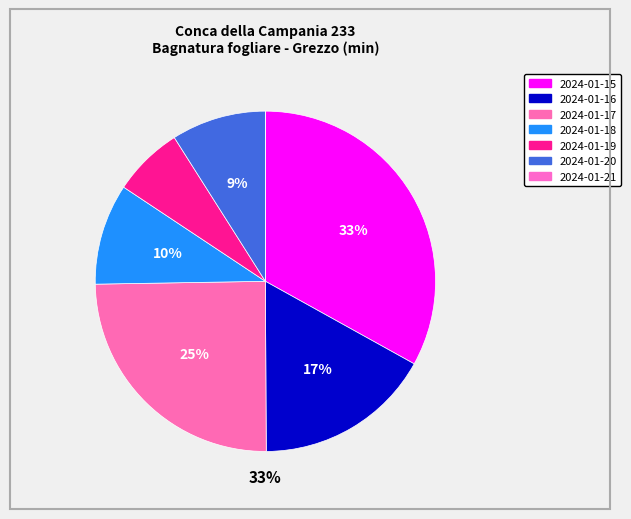

To the nearest percent, what is the difference between the 2024-01-16 and 2024-01-21 slice percentages?

17%